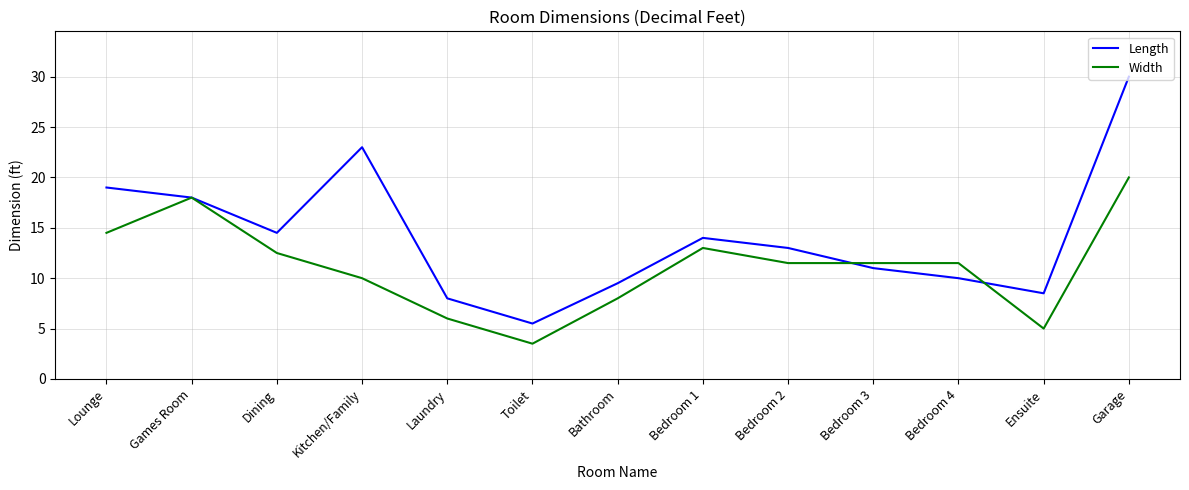

Reading right to left, transcribe all the data shown in this chart.

Length: 30.0	8.5	10.0	11.0	13.0	14.0	9.5	5.5	8.0	23.0	14.5	18.0	19.0
Width: 20.0	5.0	11.5	11.5	11.5	13.0	8.0	3.5	6.0	10.0	12.5	18.0	14.5